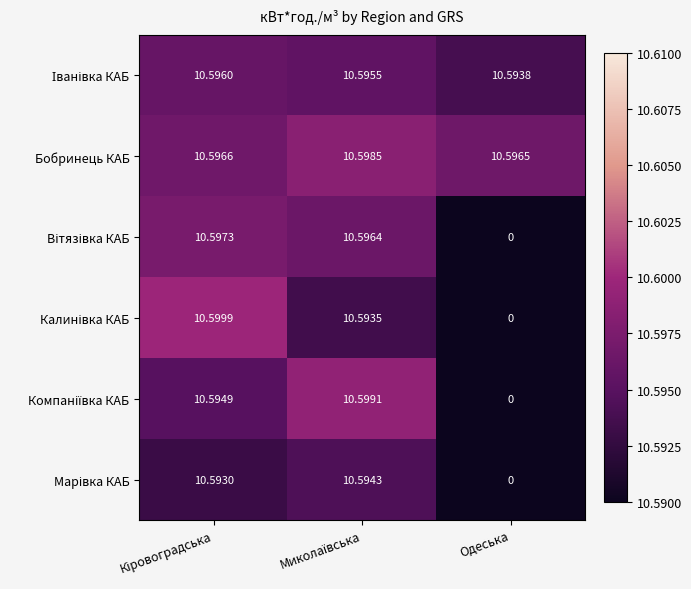

Which series has the largest total across all categories?

Бобринець КАБ